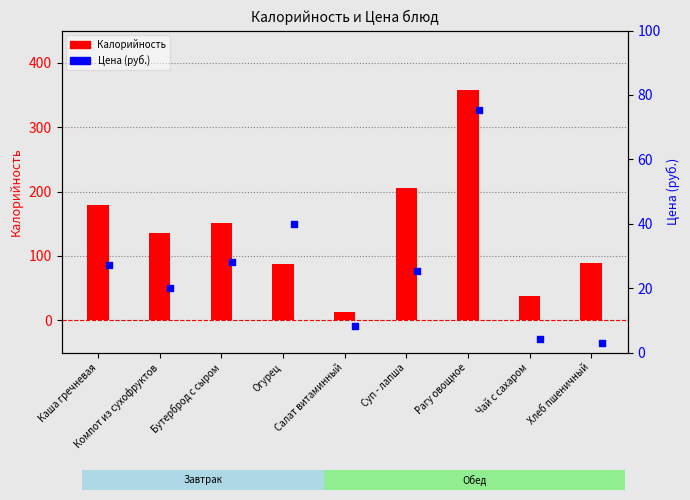

At which category is the sum across all series the highest?

Рагу овощное